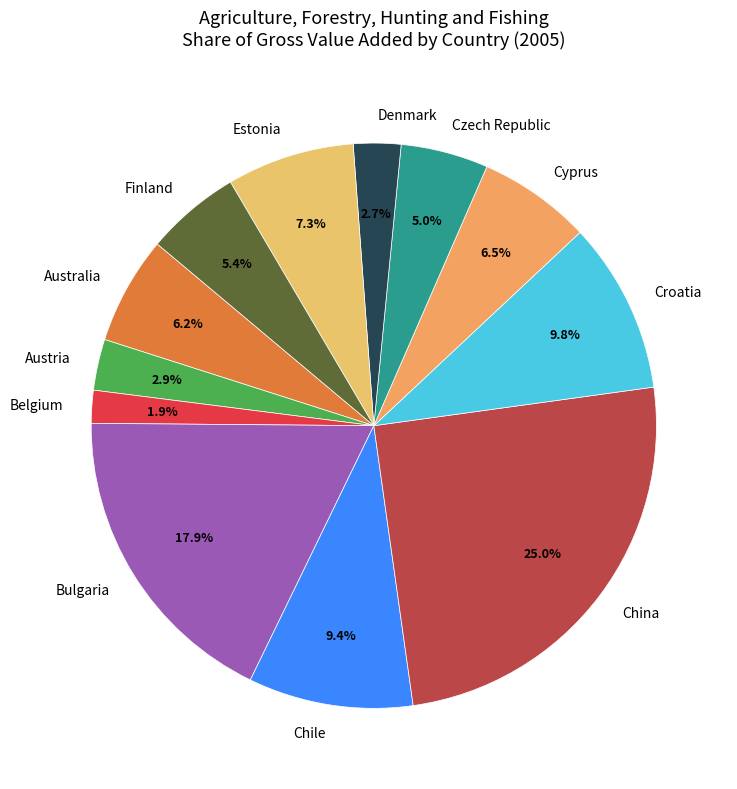

Is the sum of Estonia and Australia greater than half?

No